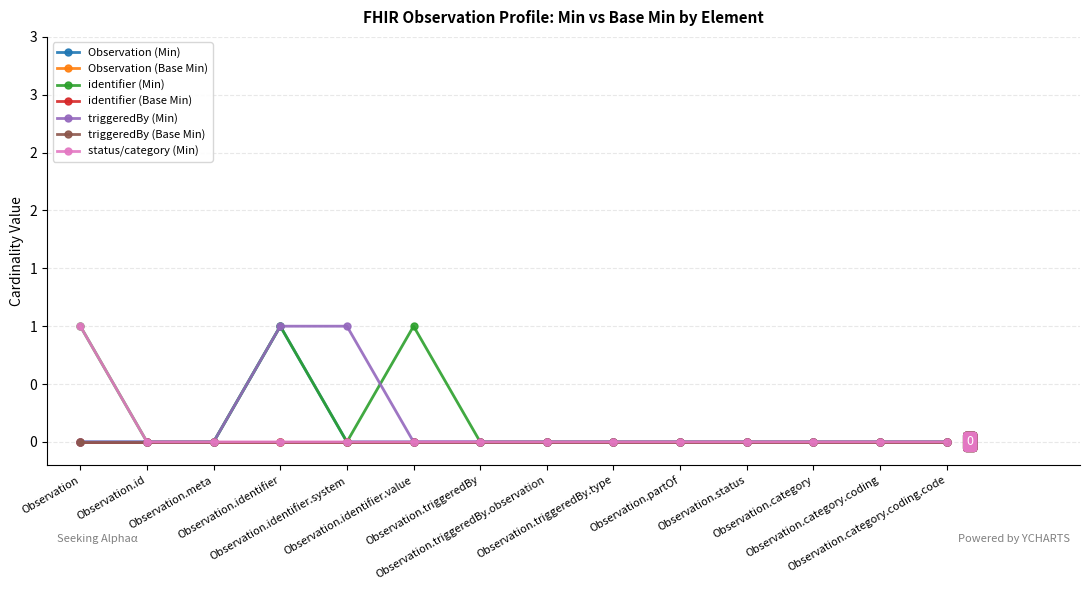

Which series has the largest total across all categories?

identifier (Min)